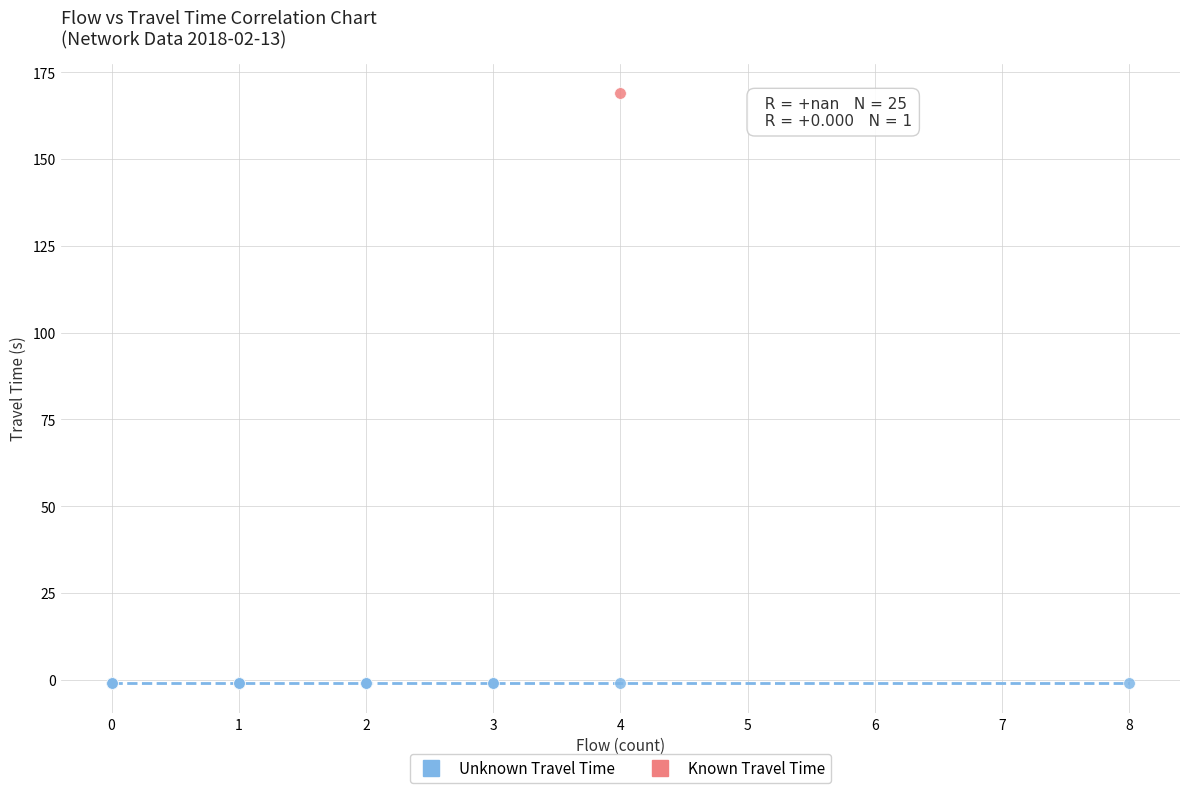

What are all the series names shown in the legend?

Unknown Travel Time, Known Travel Time